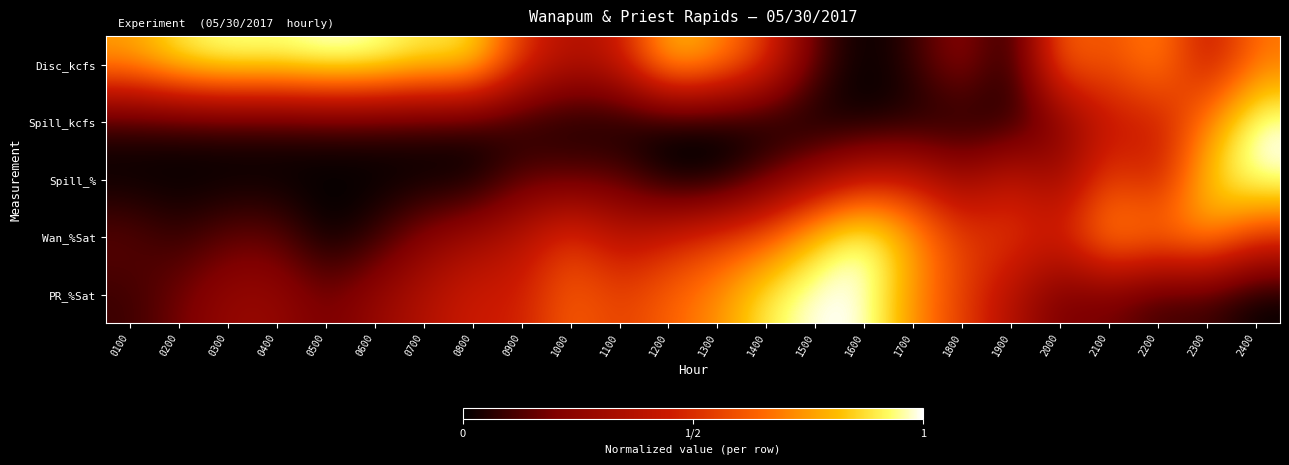

What is the spread (max minus min) of values at 0100?

0.8